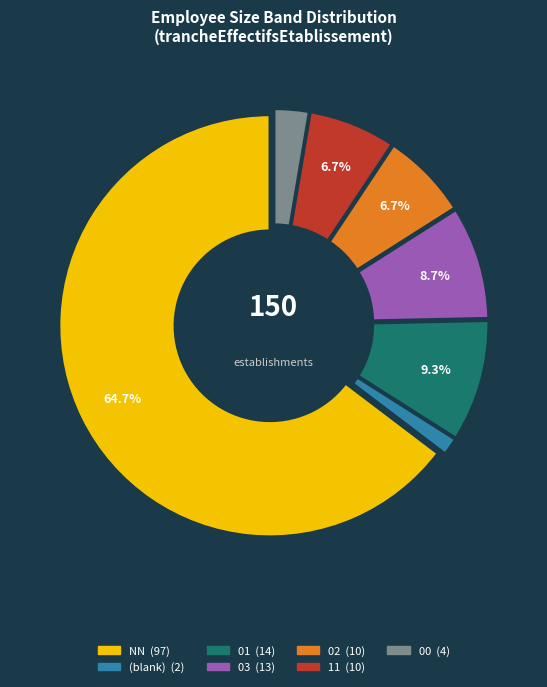

Does any single category account for the majority?

Yes